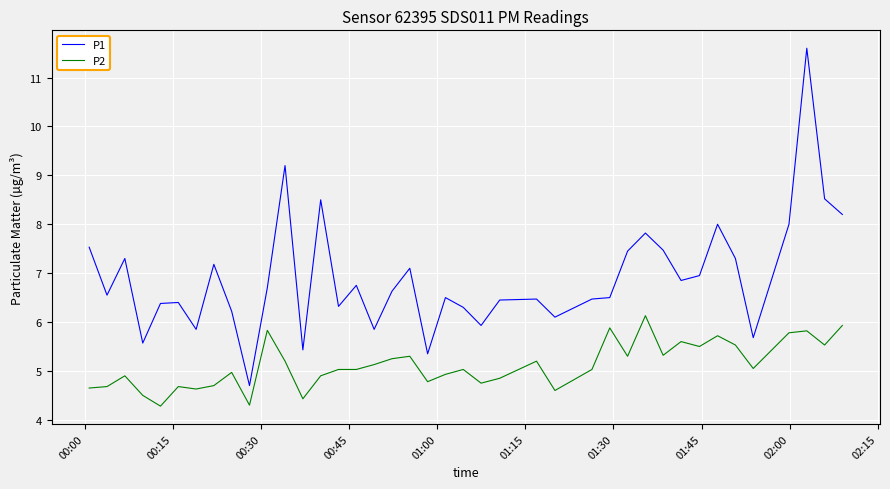

What is the minimum value for P1?

4.7